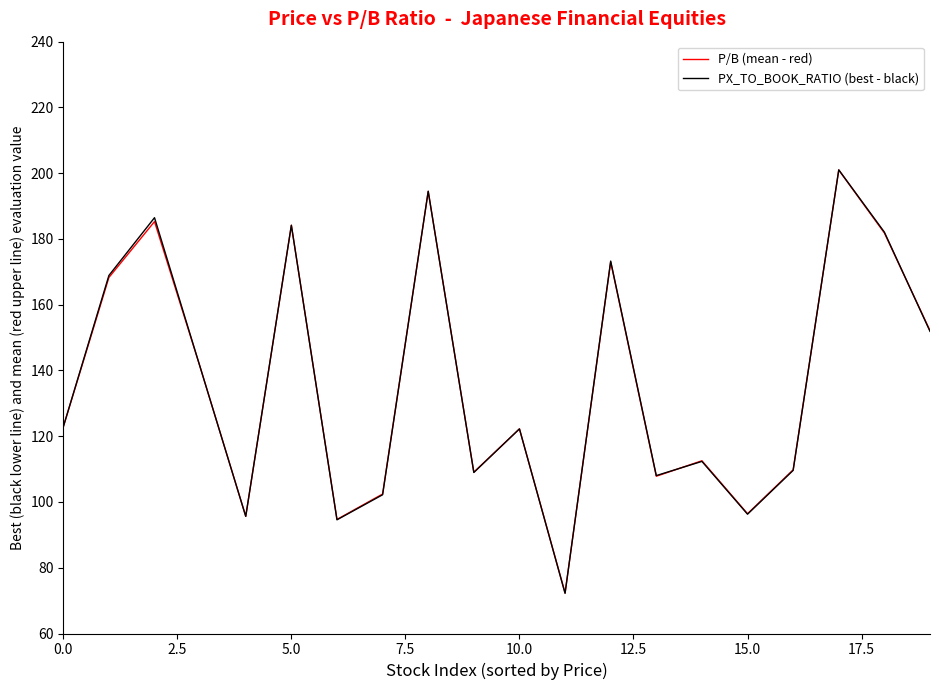

Which series has the widest spread of values?

PX_TO_BOOK_RATIO (best - black)